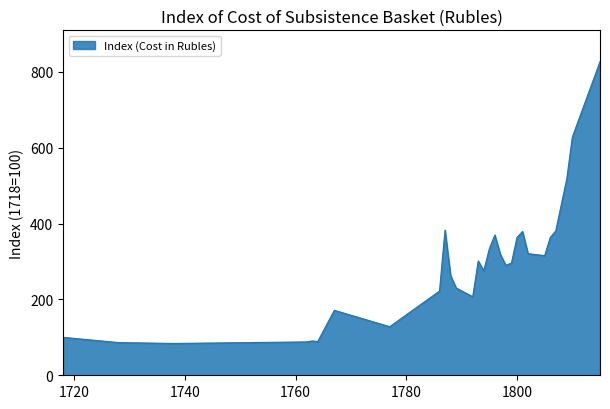

What is the greatest value displayed?

826.8